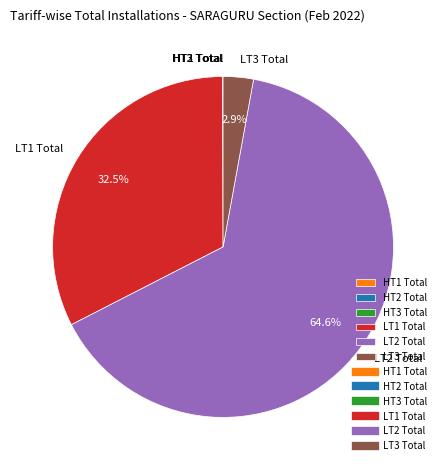

To the nearest percent, what is the average slice percentage?

17%